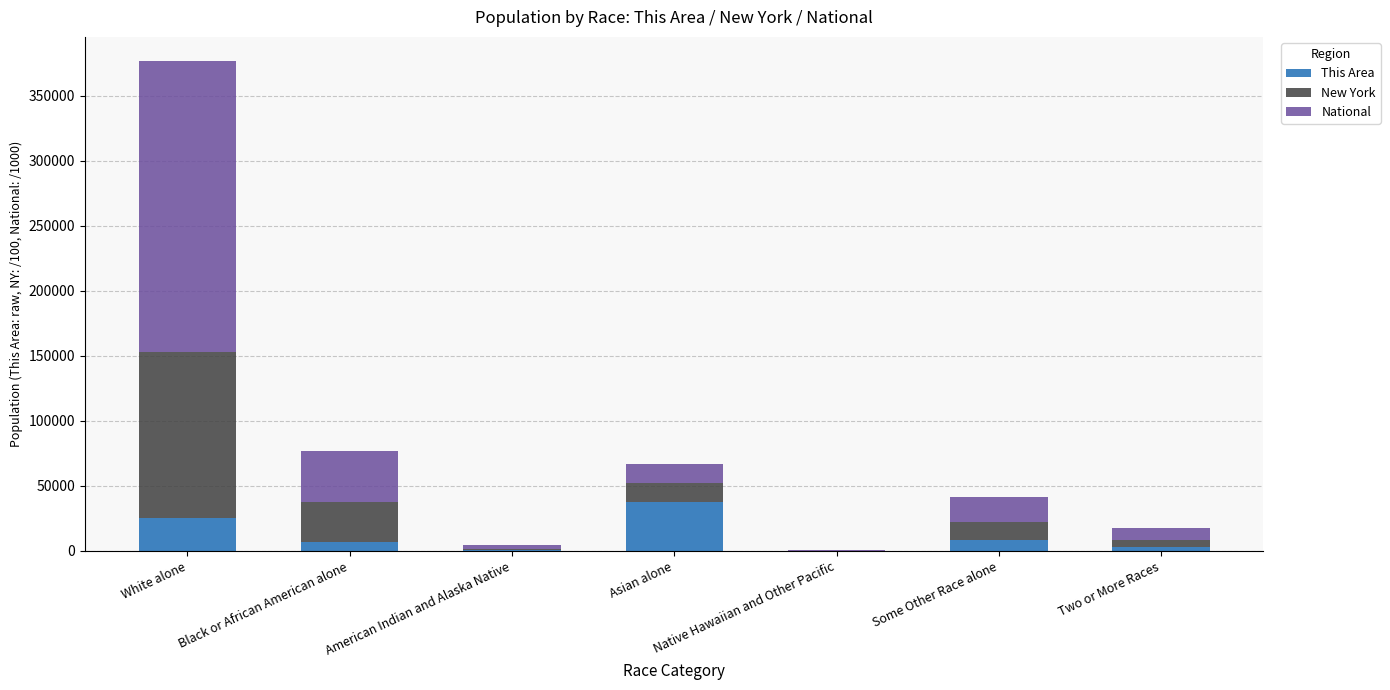

At which category is the sum across all series the highest?

White alone